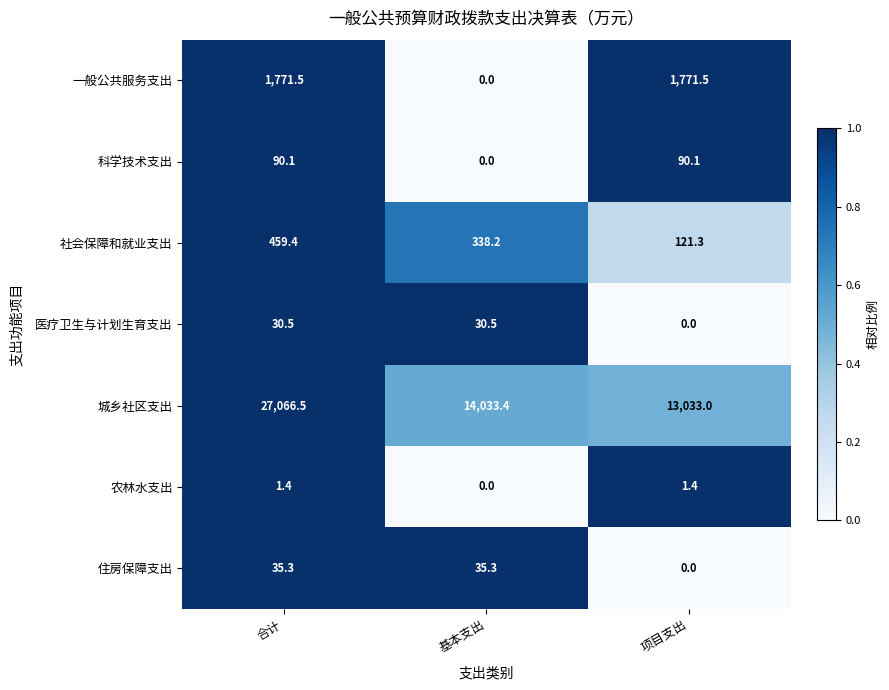

At how many categories does at least one series exceed 0?

3